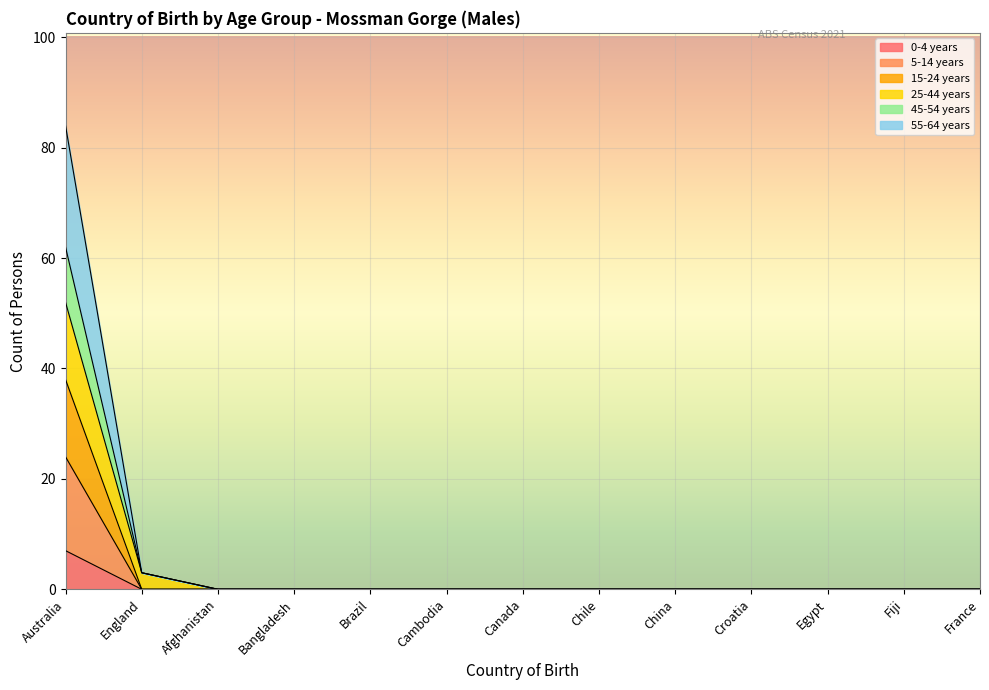

Reading left to right, transcribe all the data shown in this chart.

0-4 years: Australia=7	England=0	Afghanistan=0	Bangladesh=0	Brazil=0	Cambodia=0	Canada=0	Chile=0	China=0	Croatia=0	Egypt=0	Fiji=0	France=0
5-14 years: Australia=24	England=0	Afghanistan=0	Bangladesh=0	Brazil=0	Cambodia=0	Canada=0	Chile=0	China=0	Croatia=0	Egypt=0	Fiji=0	France=0
15-24 years: Australia=38	England=0	Afghanistan=0	Bangladesh=0	Brazil=0	Cambodia=0	Canada=0	Chile=0	China=0	Croatia=0	Egypt=0	Fiji=0	France=0
25-44 years: Australia=52	England=3	Afghanistan=0	Bangladesh=0	Brazil=0	Cambodia=0	Canada=0	Chile=0	China=0	Croatia=0	Egypt=0	Fiji=0	France=0
45-54 years: Australia=84	England=3	Afghanistan=0	Bangladesh=0	Brazil=0	Cambodia=0	Canada=0	Chile=0	China=0	Croatia=0	Egypt=0	Fiji=0	France=0
55-64 years: Australia=62	England=3	Afghanistan=0	Bangladesh=0	Brazil=0	Cambodia=0	Canada=0	Chile=0	China=0	Croatia=0	Egypt=0	Fiji=0	France=0